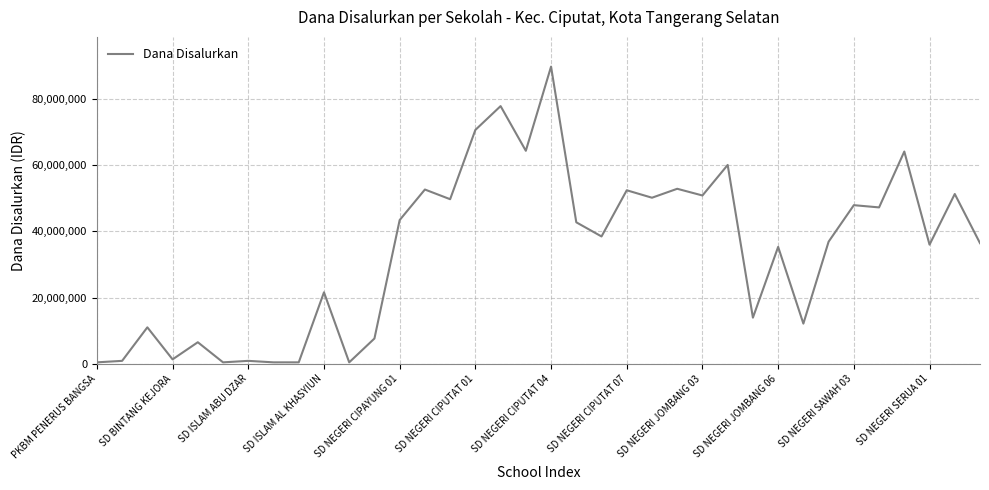

What is the difference between the maximum and minimum values?

89325000